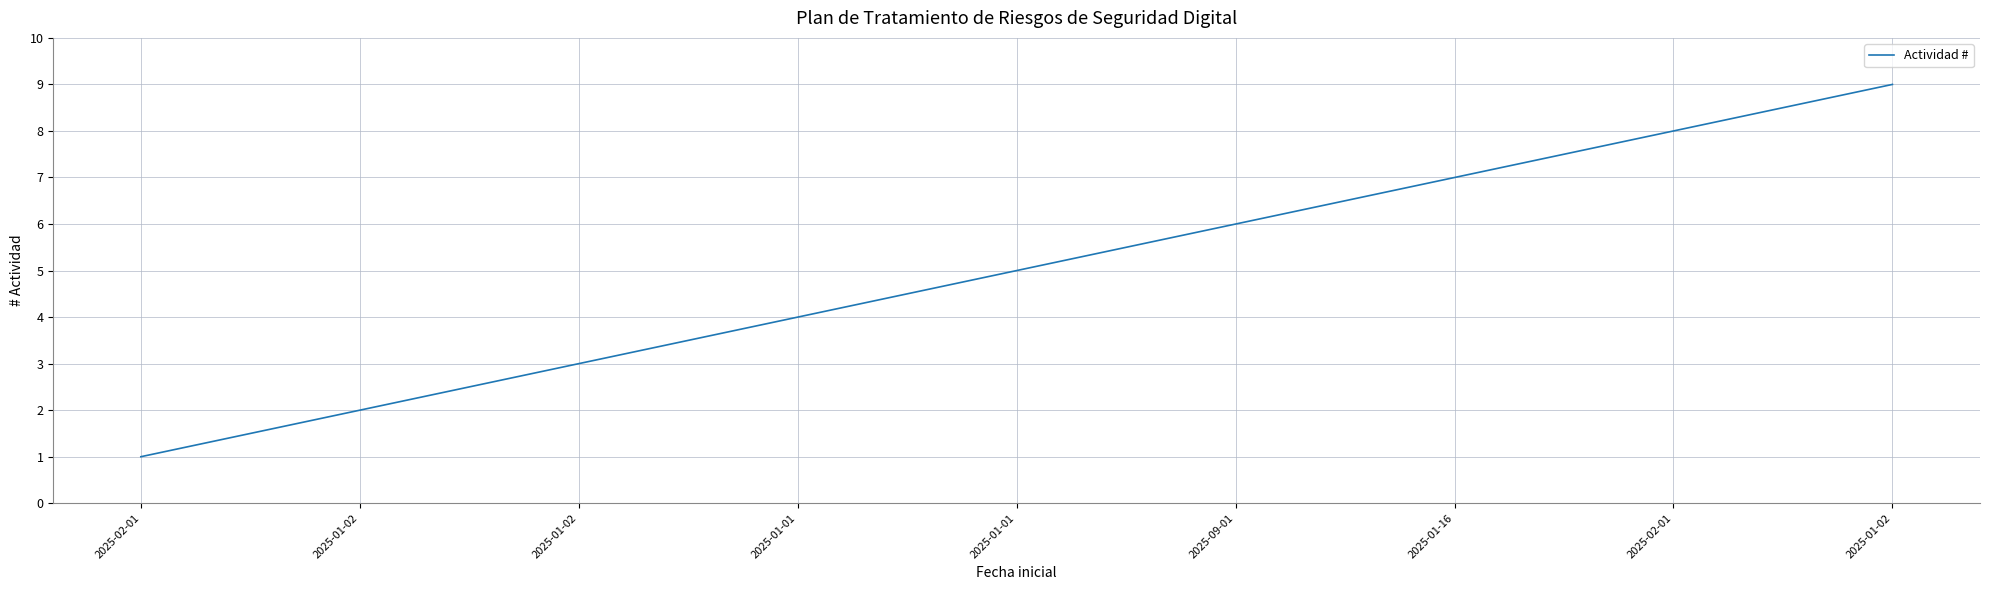

How many values are below 5?

4